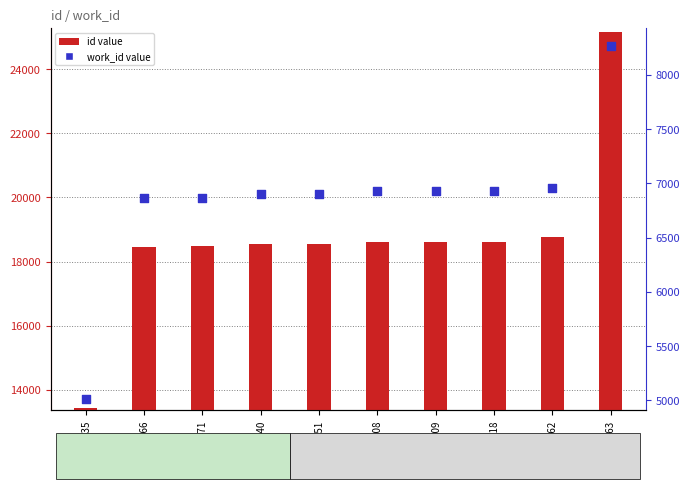

Which series reaches the maximum Y coordinate?

id (primary)